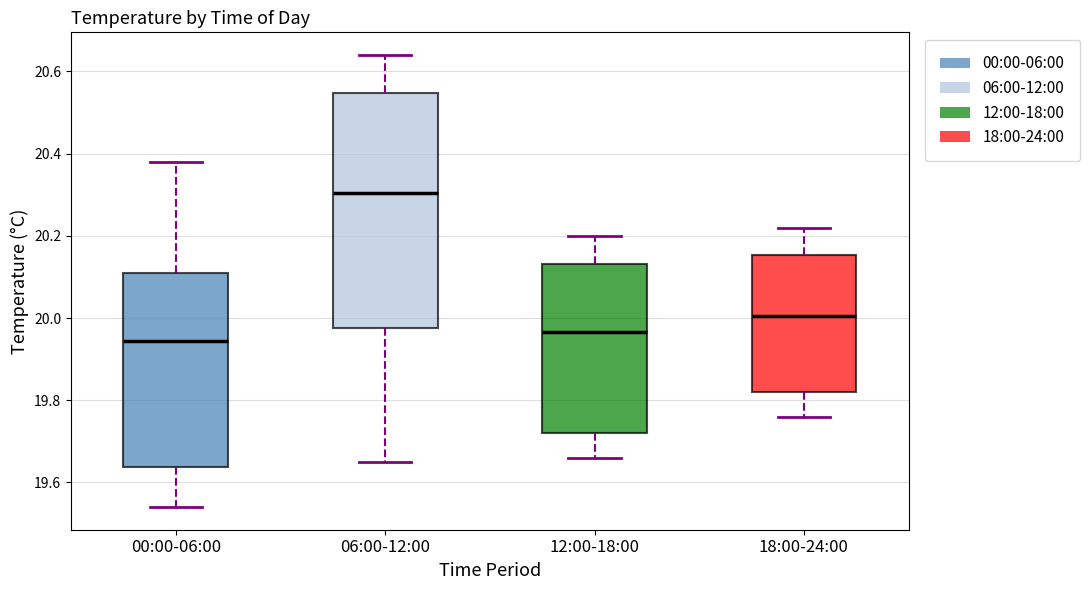

Reading left to right, read every box against the y-axis: the position of its median line, the range the box covers, and the ends of its whiskers. The values are not printed on the chart, so give them approximately, as read against the axis.

00:00-06:00: median 19.94, box 19.64 to 20.12, whiskers 19.54 to 20.38
06:00-12:00: median 20.30, box 19.98 to 20.54, whiskers 19.66 to 20.64
12:00-18:00: median 19.96, box 19.72 to 20.14, whiskers 19.66 to 20.20
18:00-24:00: median 20.00, box 19.82 to 20.16, whiskers 19.76 to 20.22